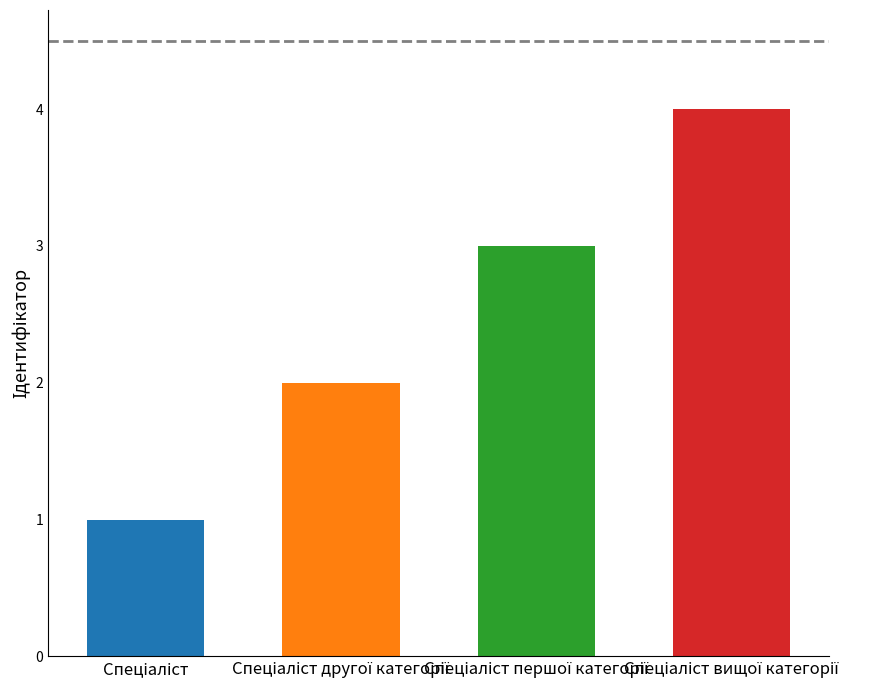

What is the ratio of the value at Спеціаліст другої категорії to the value at Спеціаліст вищої категорії?

0.5